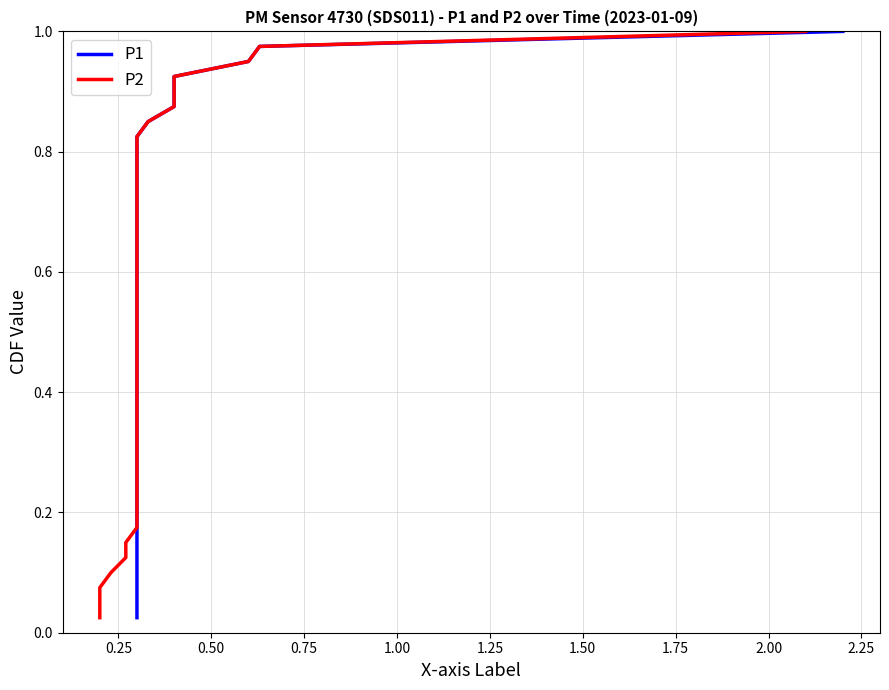

Which series has the largest total across all categories?

P1